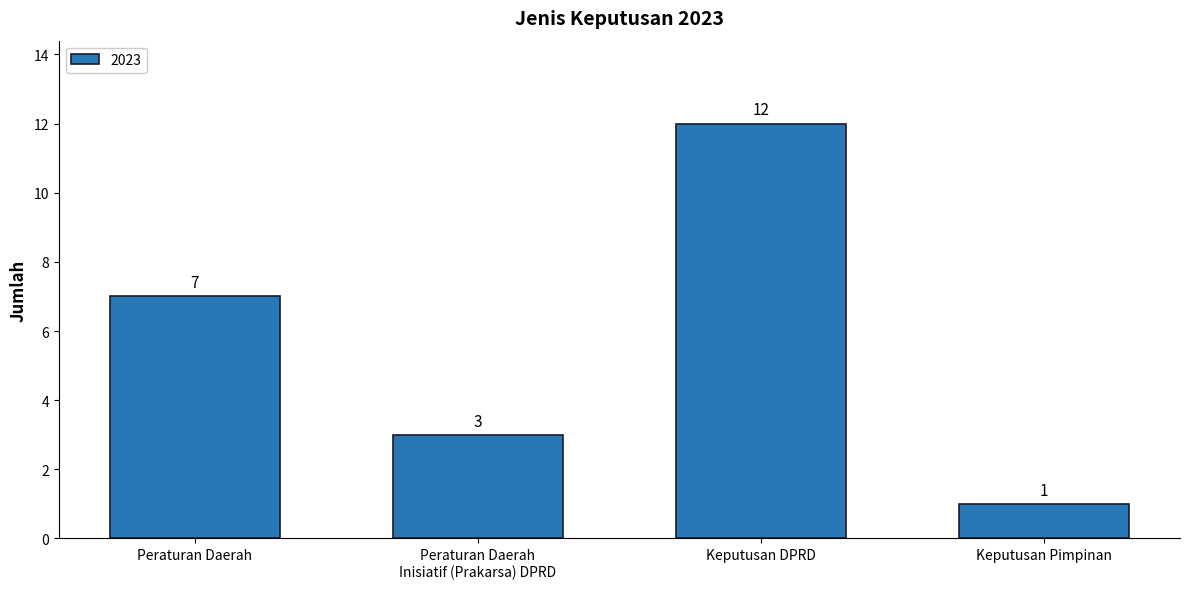

What is the change in value from Peraturan Daerah to Keputusan DPRD?

+5